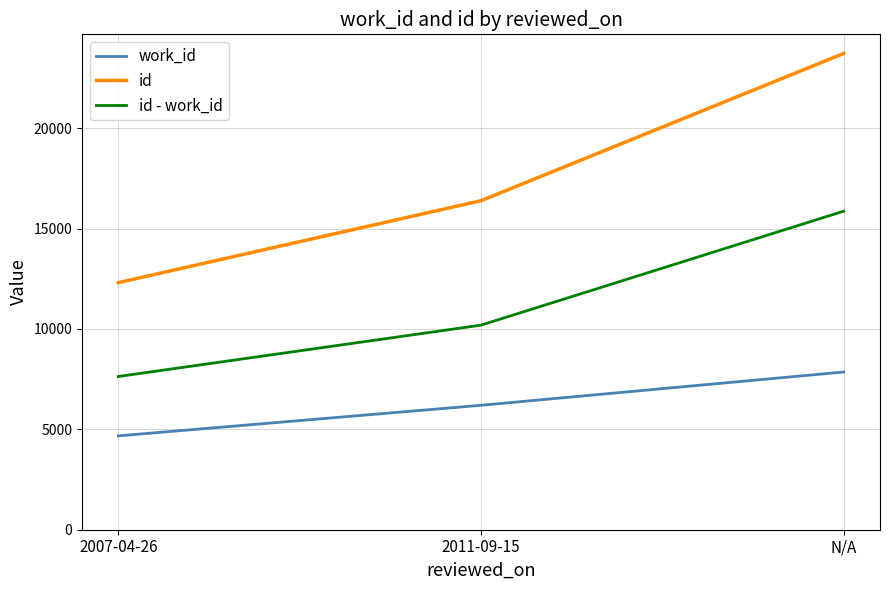

At which category does the chart reach its minimum across all series?

2007-04-26